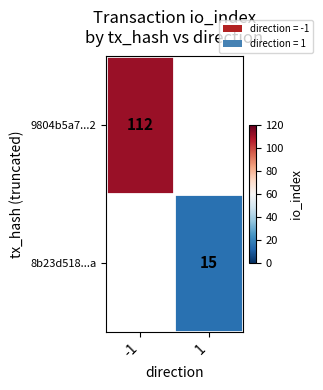

The value of 9804b5a7...2 at -1 is 56. True or false?

False